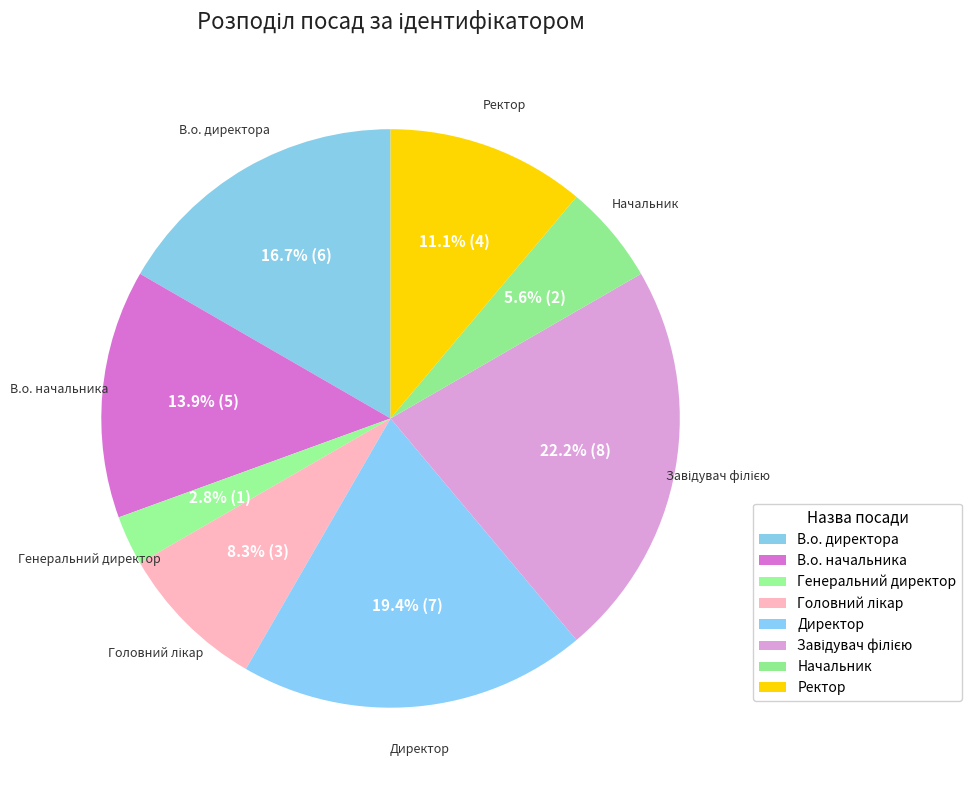

Count the number of slices in the pie.

8